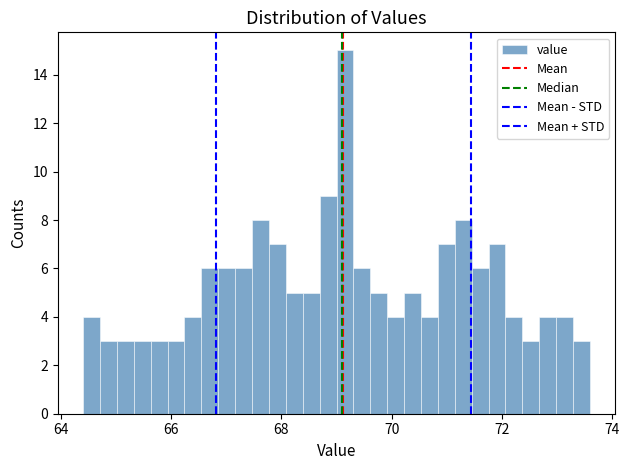

Around what value on the x-axis is the tallest bar? Give the approximate position of its centre, as read against the axis.

69.2